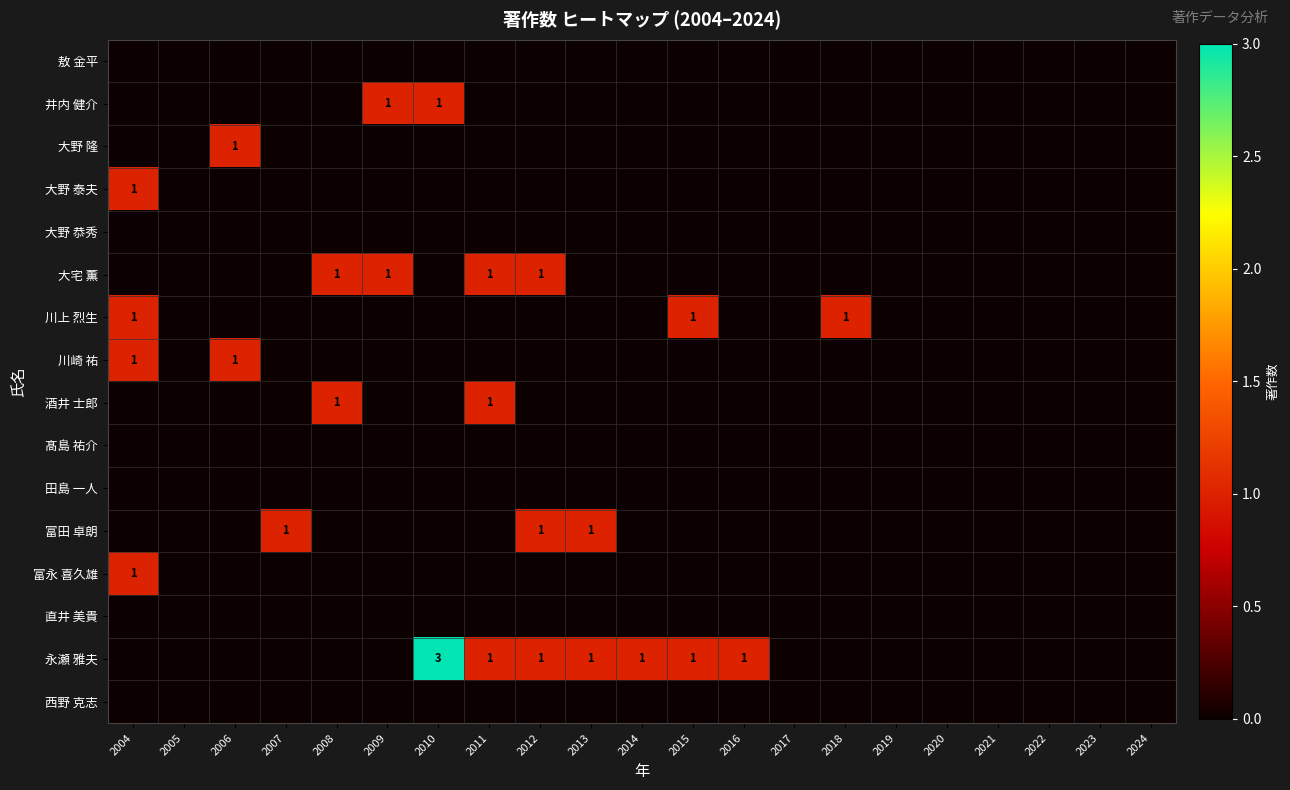

How many data points in 井内 健介 are above 0?

2